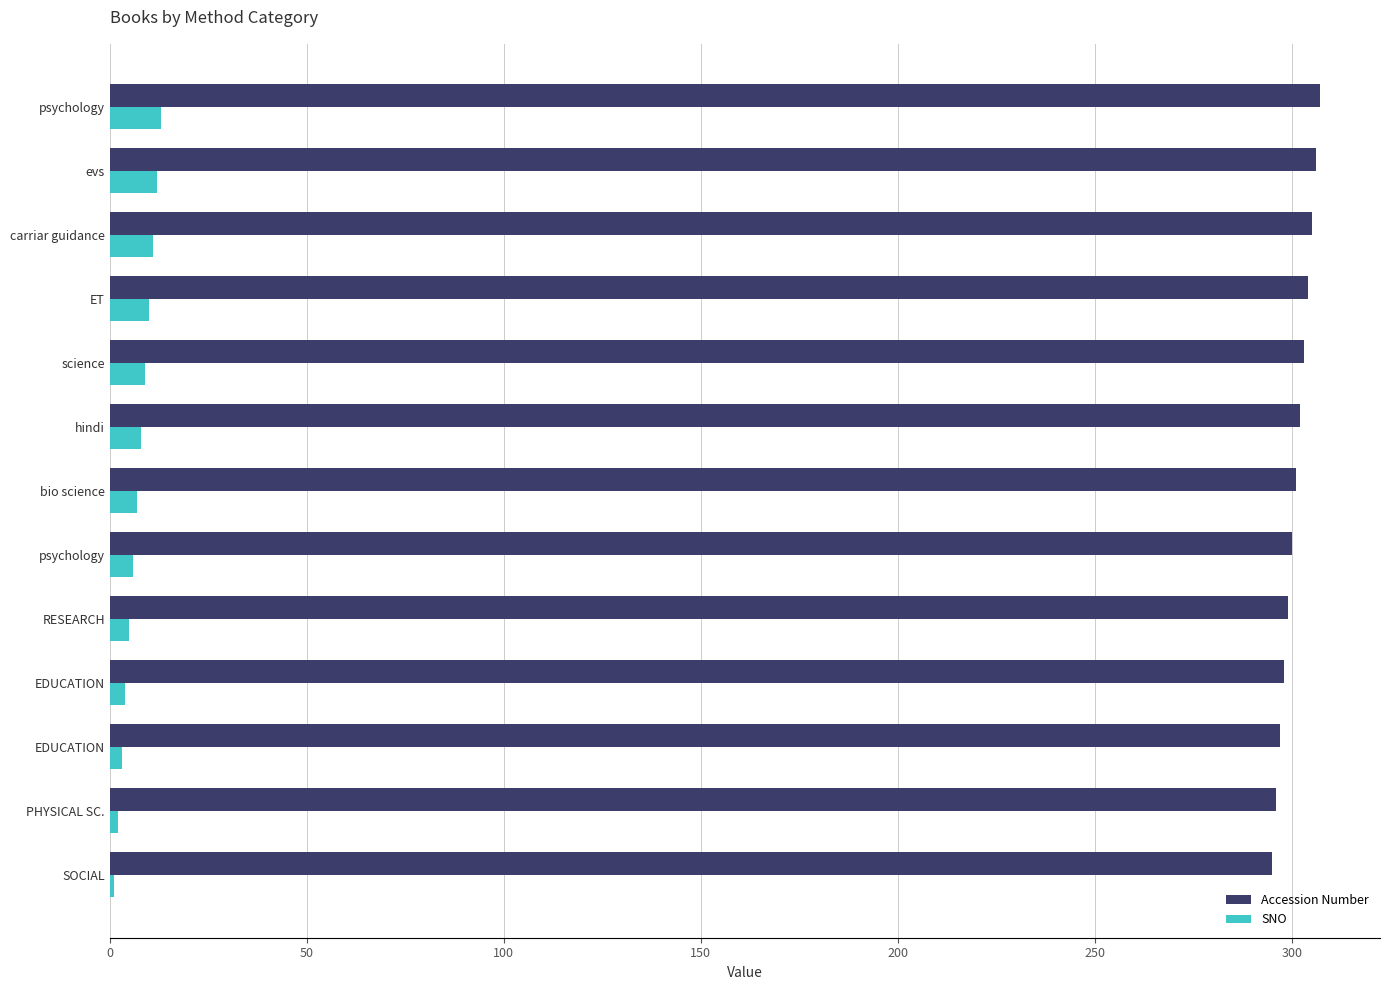

How many data points does each series have?

13